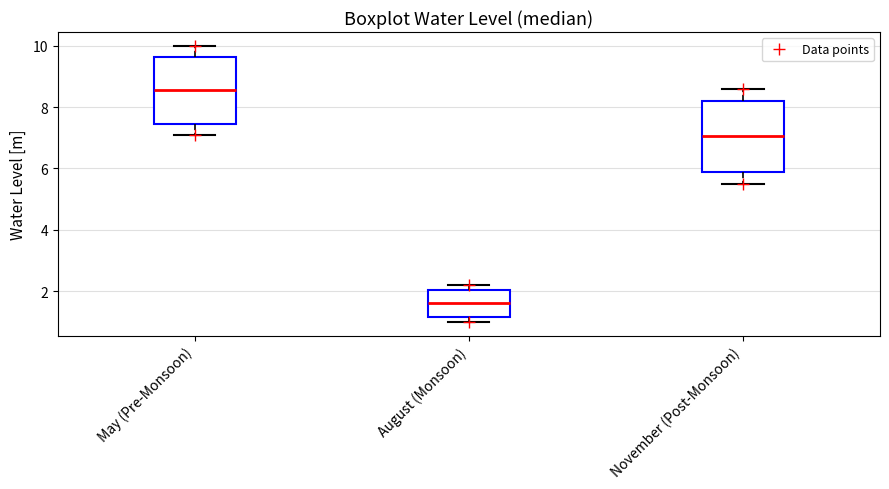

Reading left to right, read every box against the y-axis: the position of its median line, the range the box covers, and the ends of its whiskers. The values are not printed on the chart, so give them approximately, as read against the axis.

May (Pre-Monsoon): median 8.6, box 7.4 to 9.6, whiskers 7.2 to 10.0
August (Monsoon): median 1.6, box 1.2 to 2.0, whiskers 1.0 to 2.2
November (Post-Monsoon): median 7.0, box 5.8 to 8.2, whiskers 5.6 to 8.6